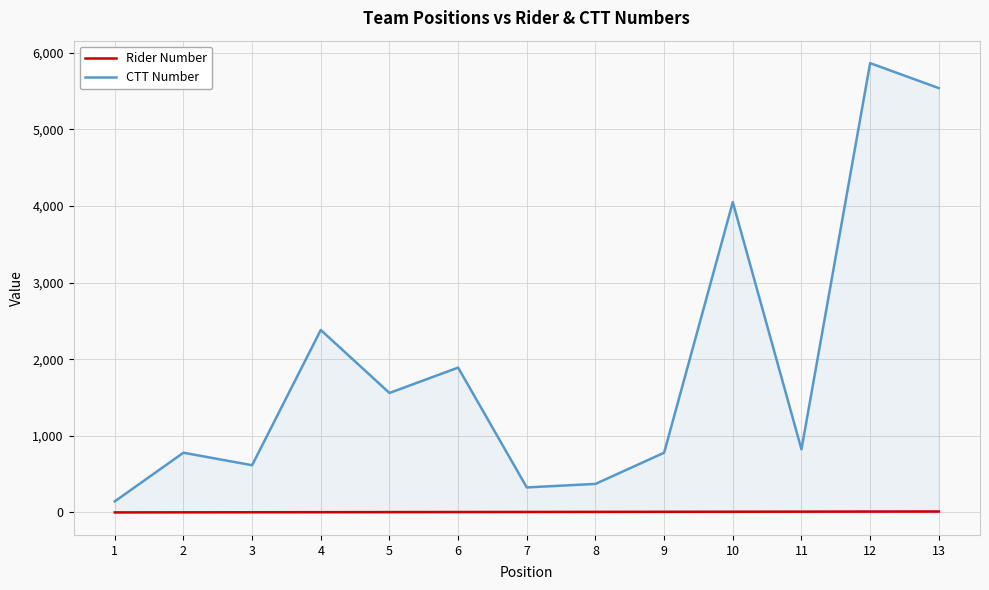

Reading left to right, what are all the values shown in this chart?

Rider Number: 1=1	2=2	3=3	4=4	5=5	6=6	7=7	8=8	9=9	10=10	11=11	12=12	13=13
CTT Number: 1=145	2=780	3=617	4=2382	5=1560	6=1891	7=327	8=373	9=780	10=4051	11=824	12=5865	13=5539